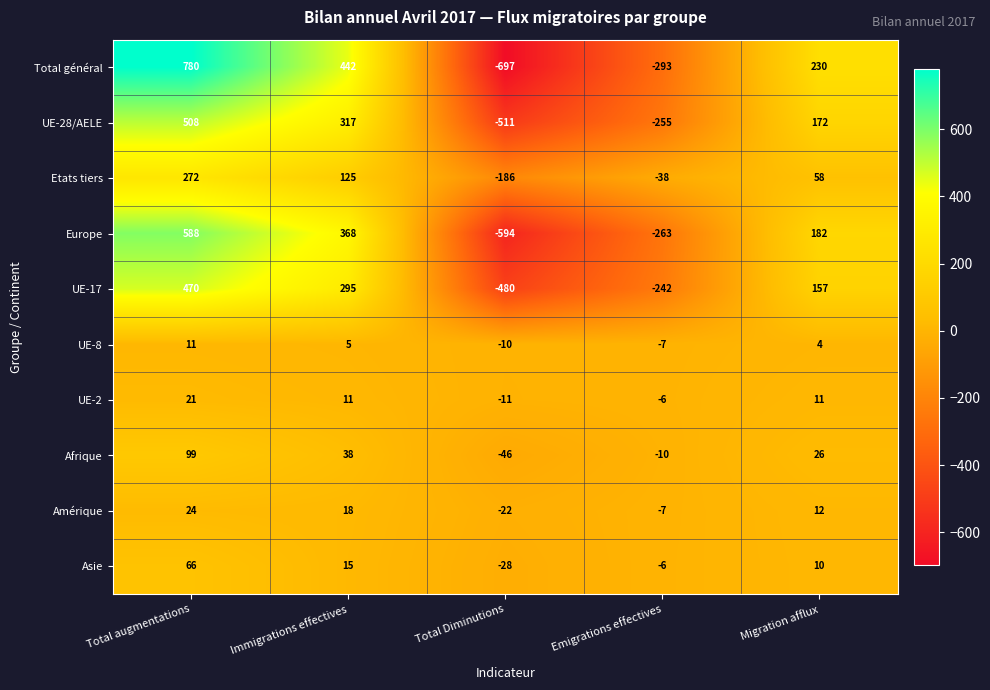

What is the difference between the Etats tiers values at Immigrations effectives and Migration afflux?

67